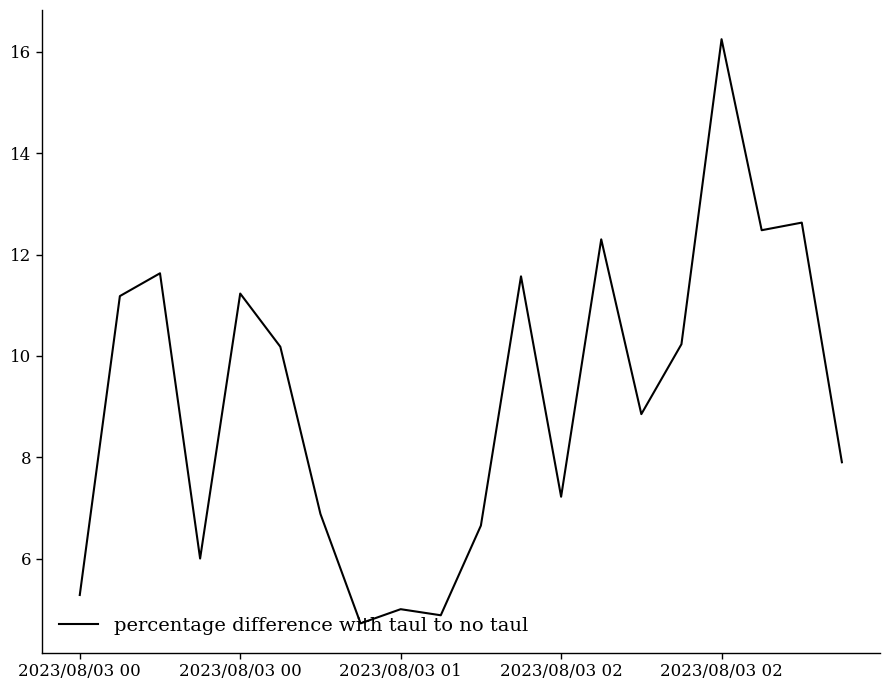

What is the minimum value shown in the chart?

4.7